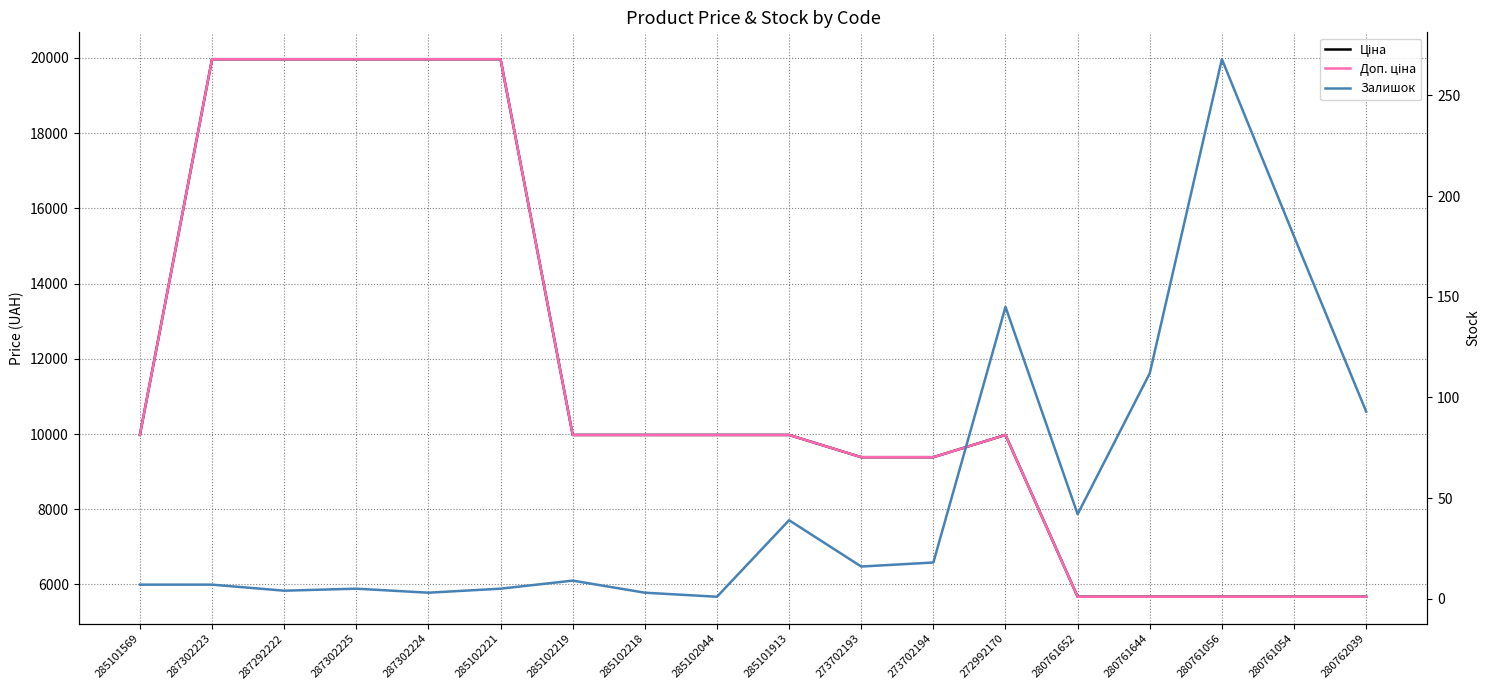

At which category does the chart reach its peak across all series?

287302223